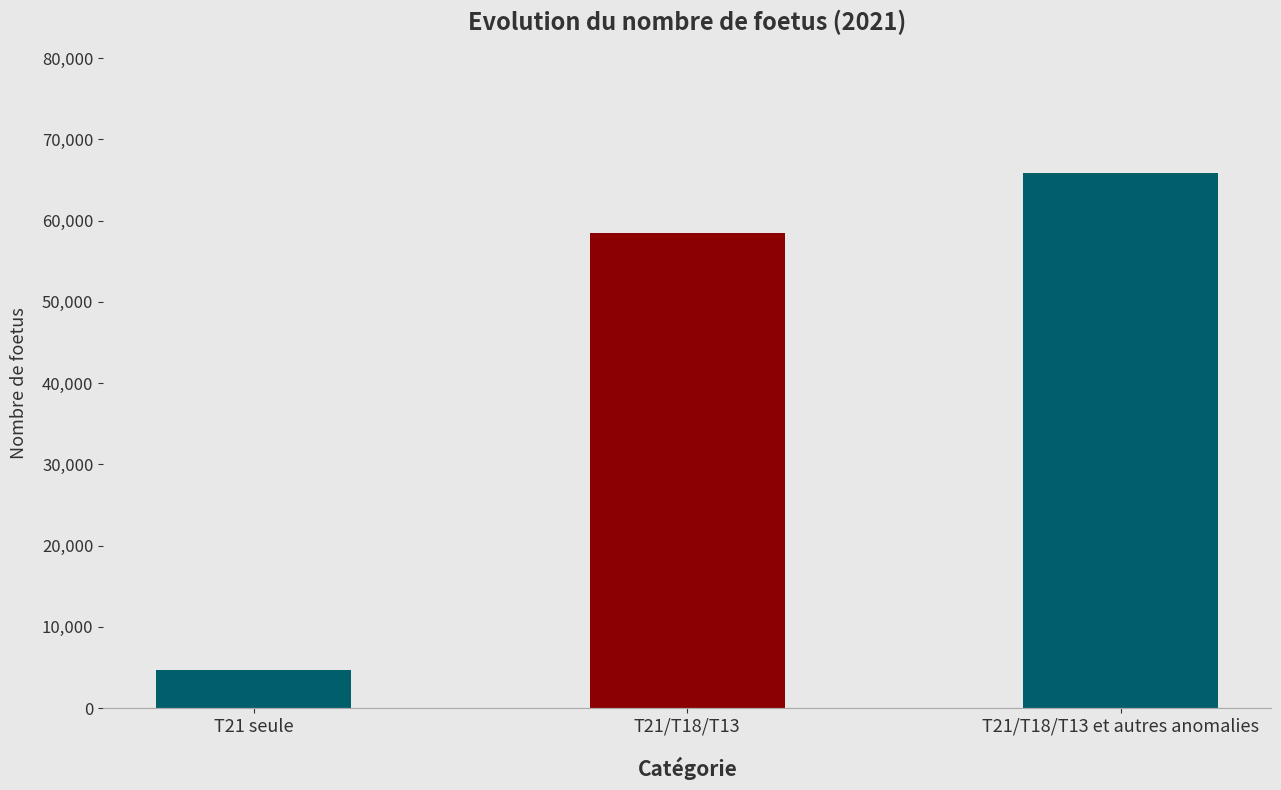

Reading right to left, extract all data points from this chart.

65902	58417	4639